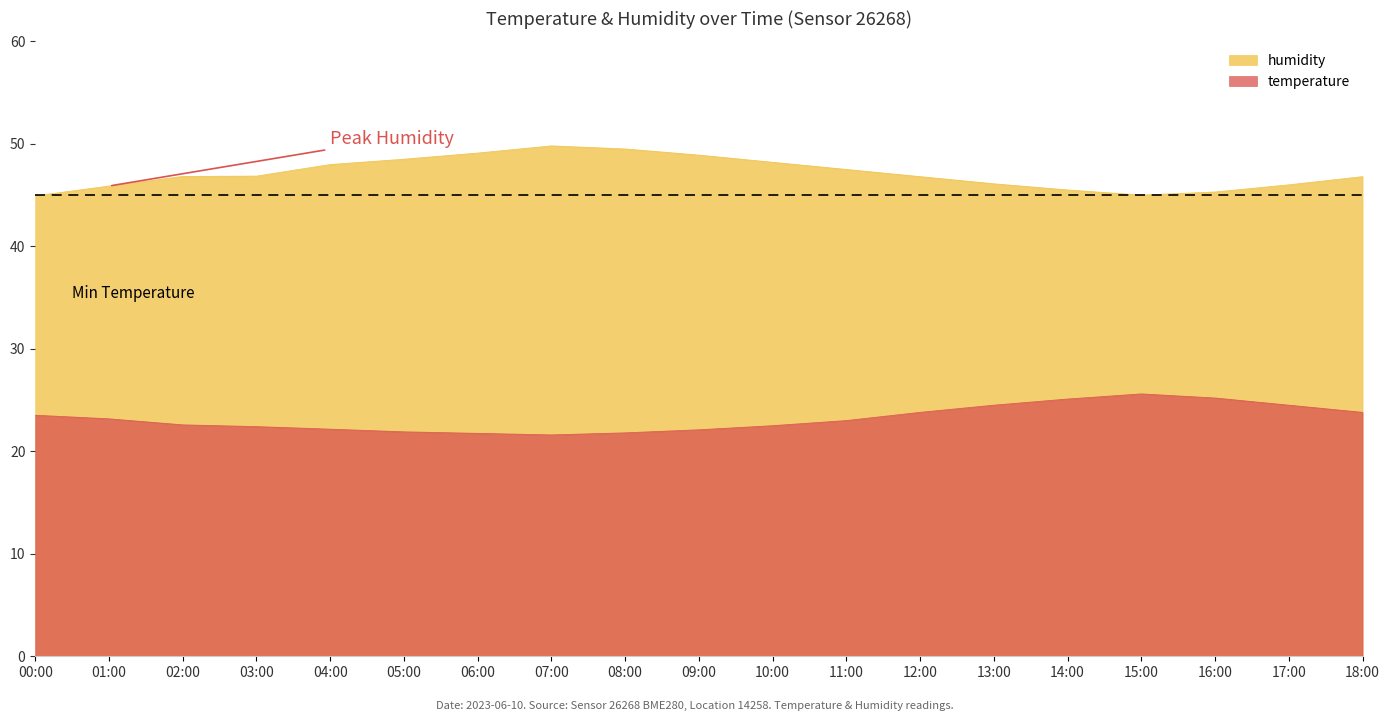

Between 10:00 and 11:00, which series saw the biggest shift?

humidity